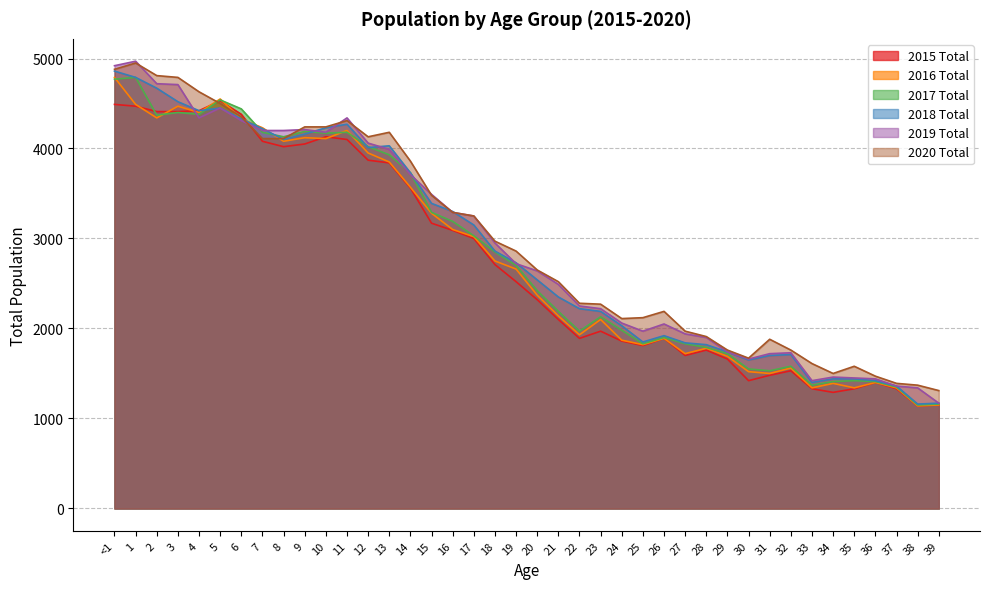

How many intersections are there between 2016 Total and 2019 Total?

2